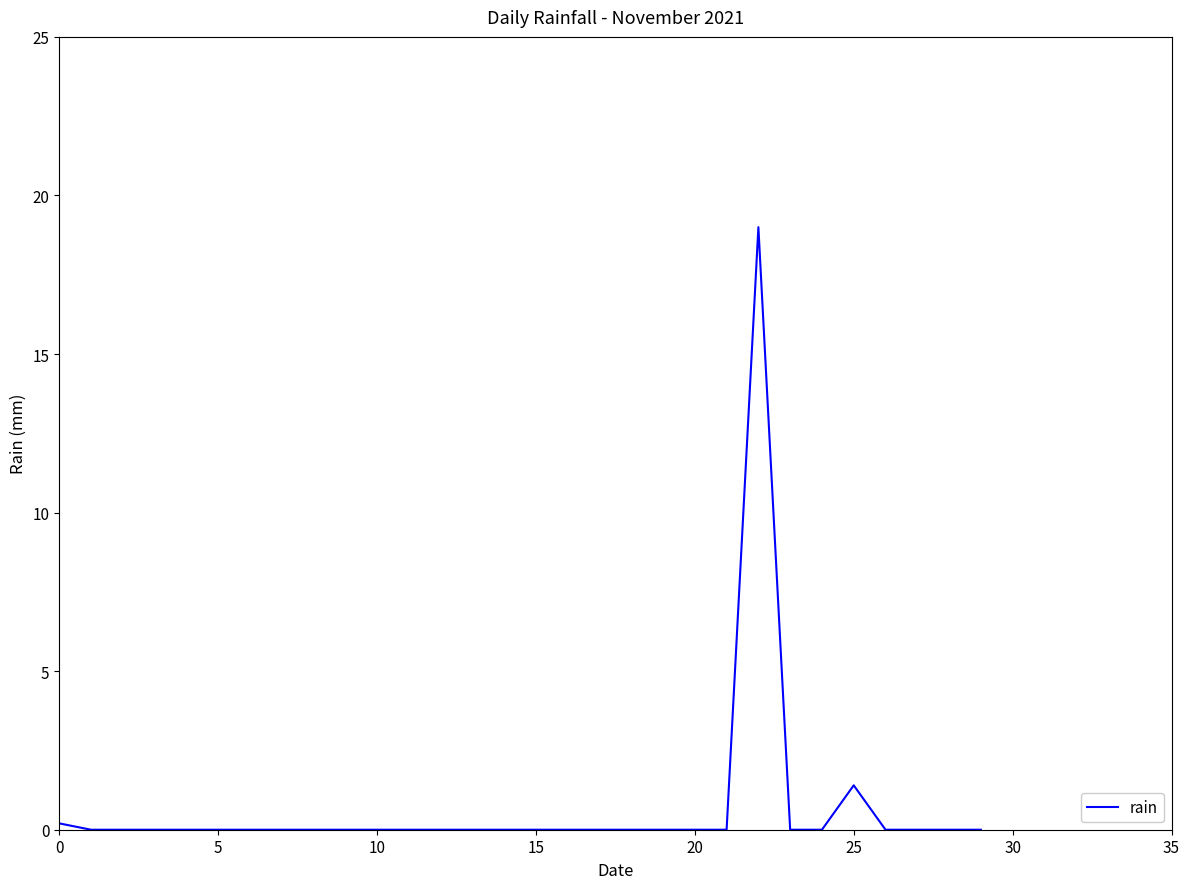

What is the maximum value shown in the chart?

19.0